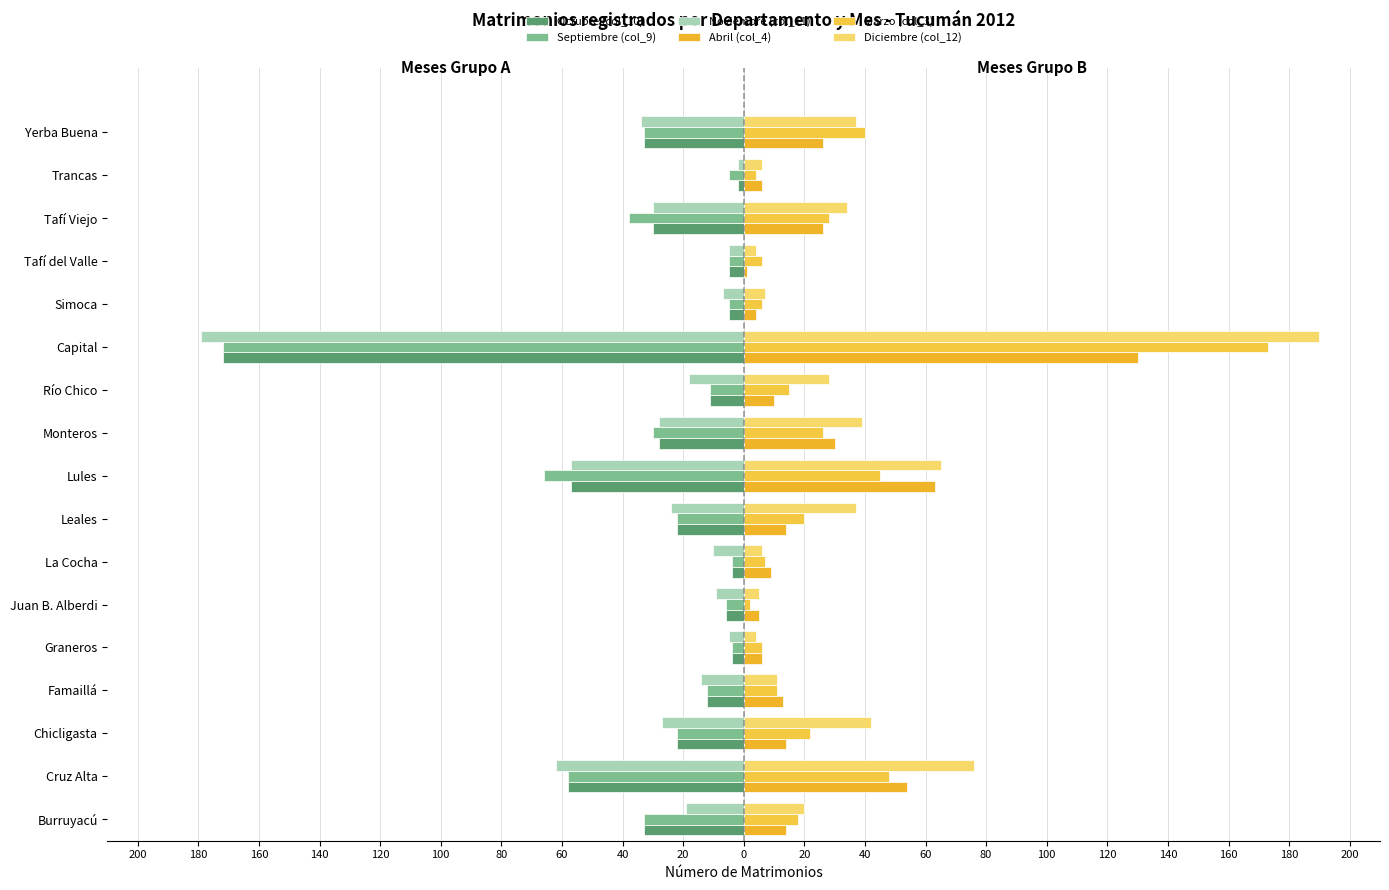

What is the difference between the maximum and minimum values in the Noviembre (col_11) series?

177